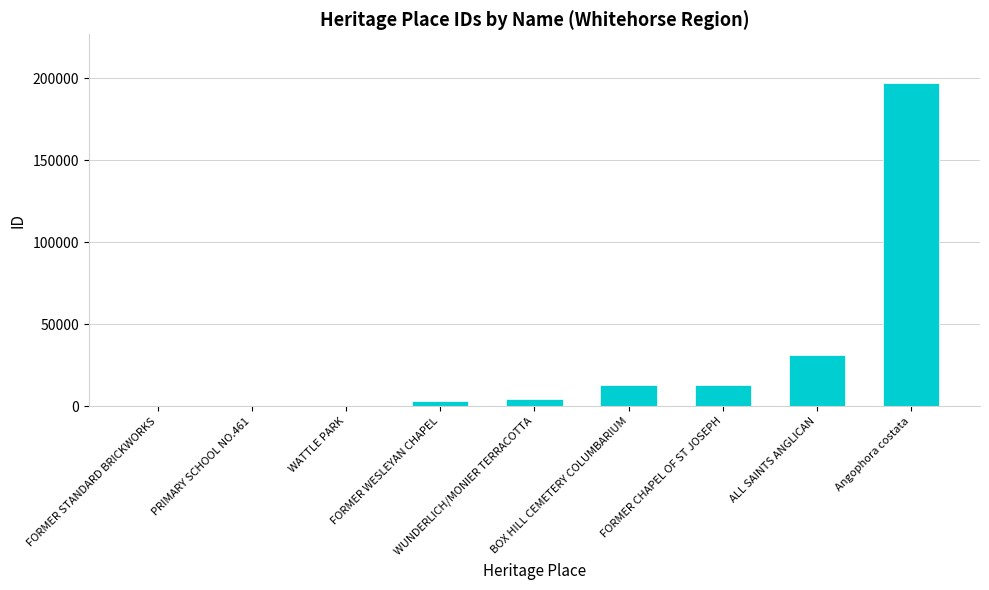

What is the ratio of the value at ALL SAINTS ANGLICAN to the value at FORMER WESLEYAN CHAPEL?

9.4